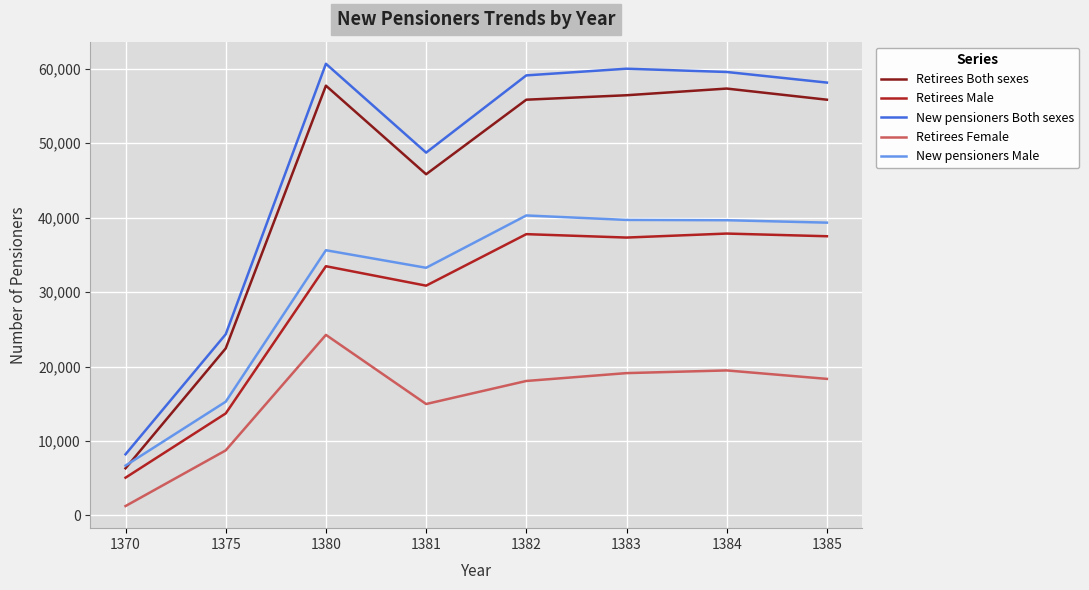

True or false: New pensioners Male and New pensioners Both sexes intersect in this chart.

False